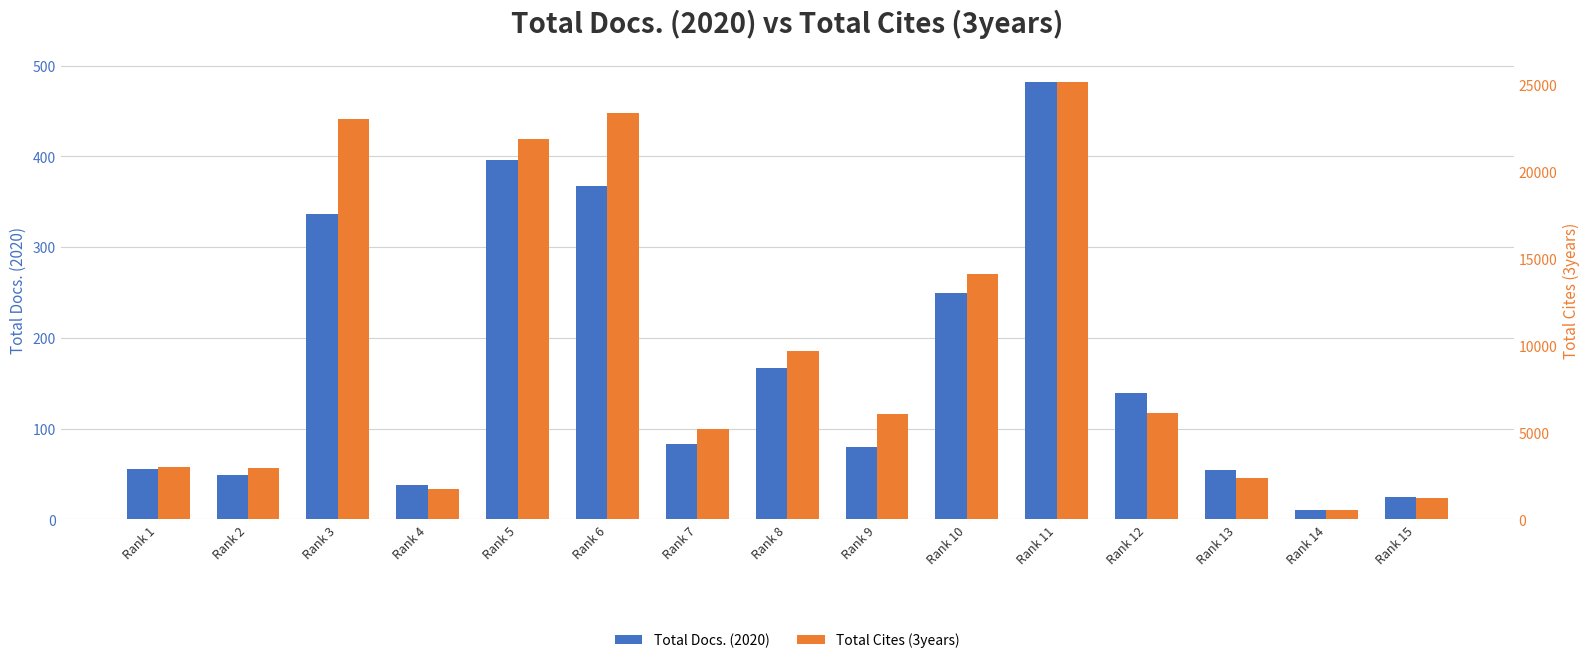

At Rank 11, list the series in order from smallest to largest.

Total Docs. (2020), Total Cites (3years)